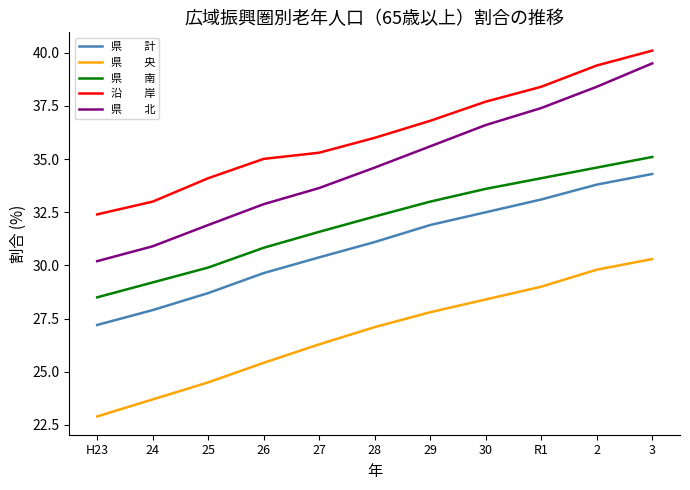

What is the spread (max minus min) of values at R1?

9.4